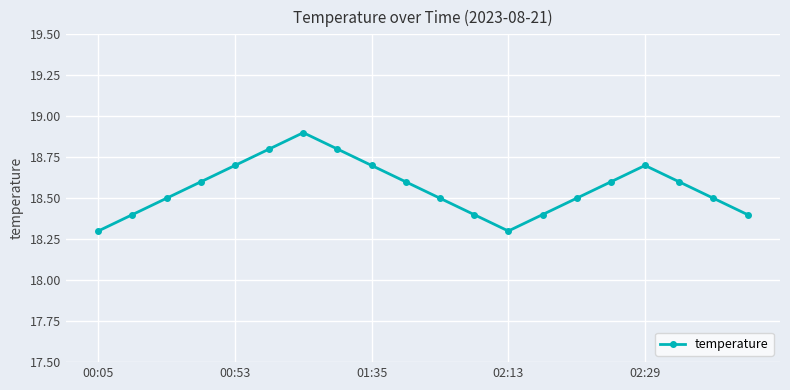

Reading left to right, extract all data points from this chart.

18.3	18.4	18.5	18.6	18.7	18.8	18.9	18.8	18.7	18.6	18.5	18.4	18.3	18.4	18.5	18.6	18.7	18.6	18.5	18.4